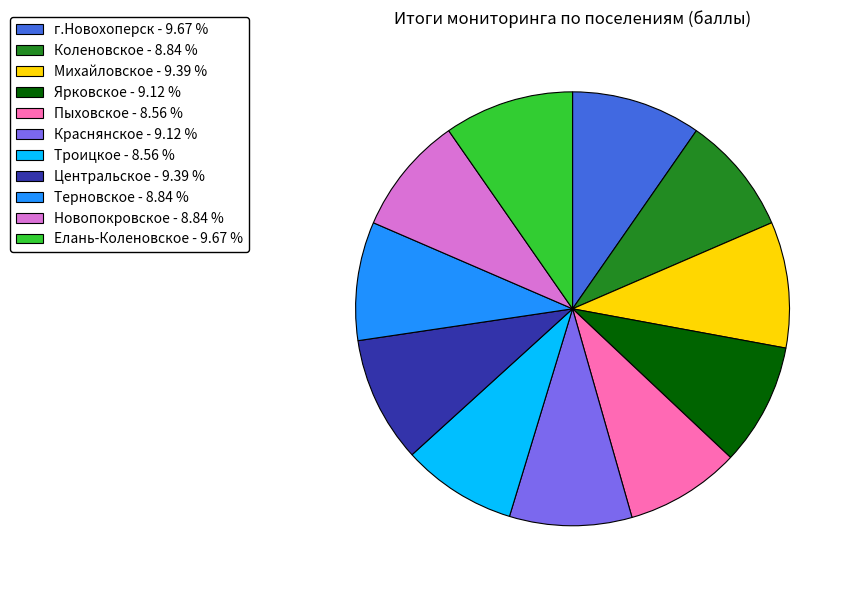

True or false: Троицкое accounts for 15% of the total.

False